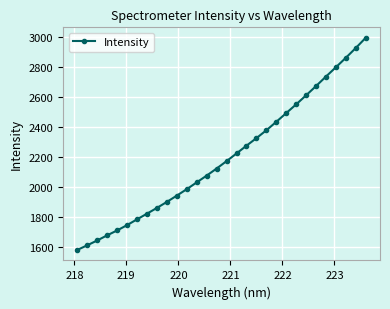

What is the minimum value shown in the chart?

1581.8